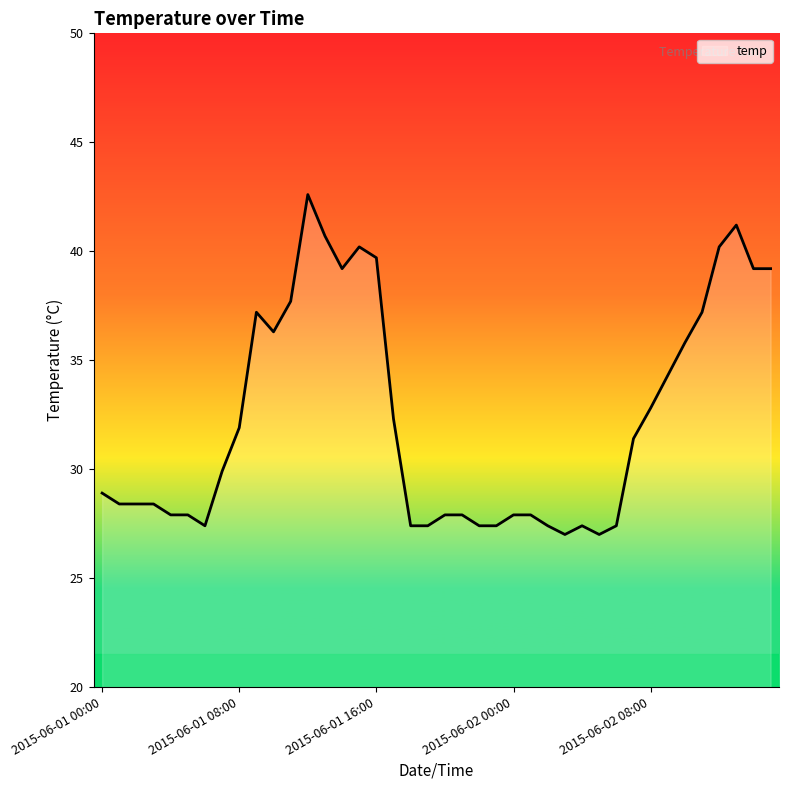

What is the minimum value shown in the chart?

27.0